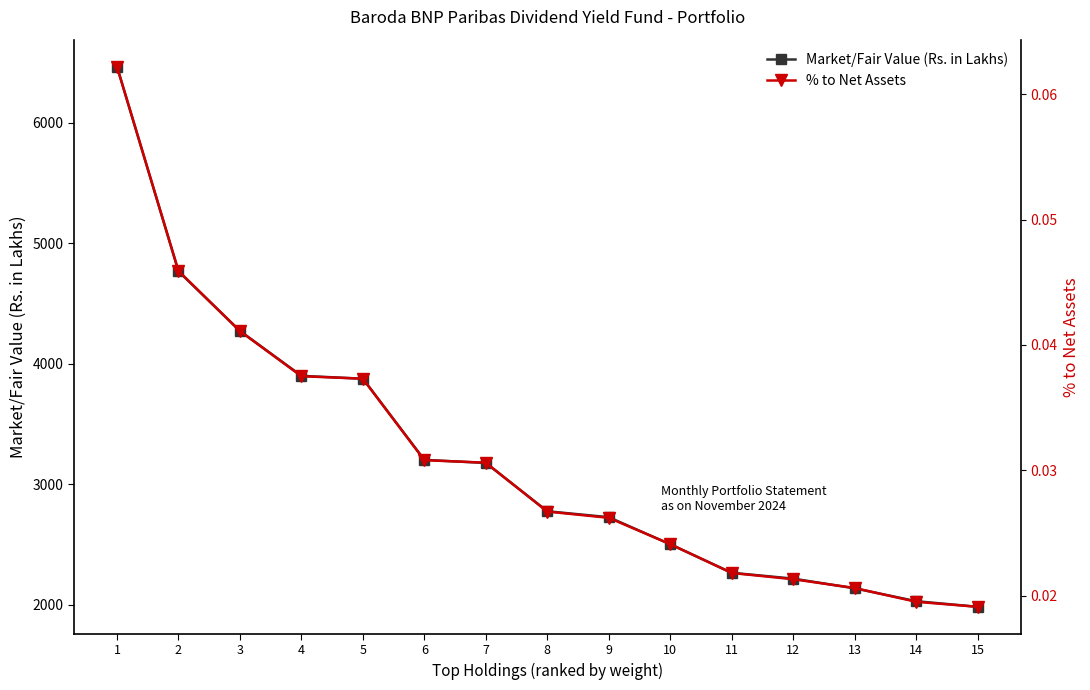

True or false: Market/Fair Value (Rs. in Lakhs) and % to Net Assets intersect in this chart.

False